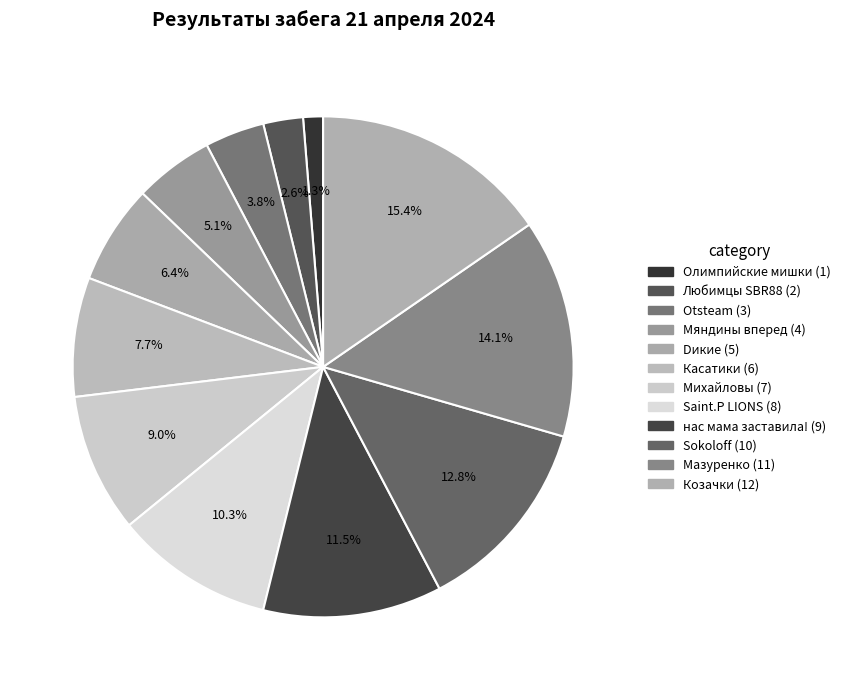

What is the change in value from Любимцы SBR88 to Козачки?

+10